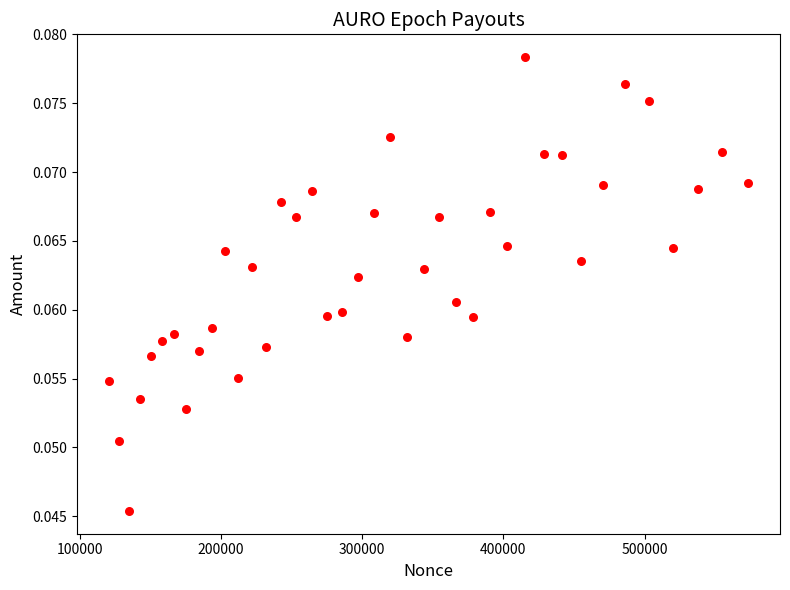

What is the range of X values (max minus min)?

452213.0